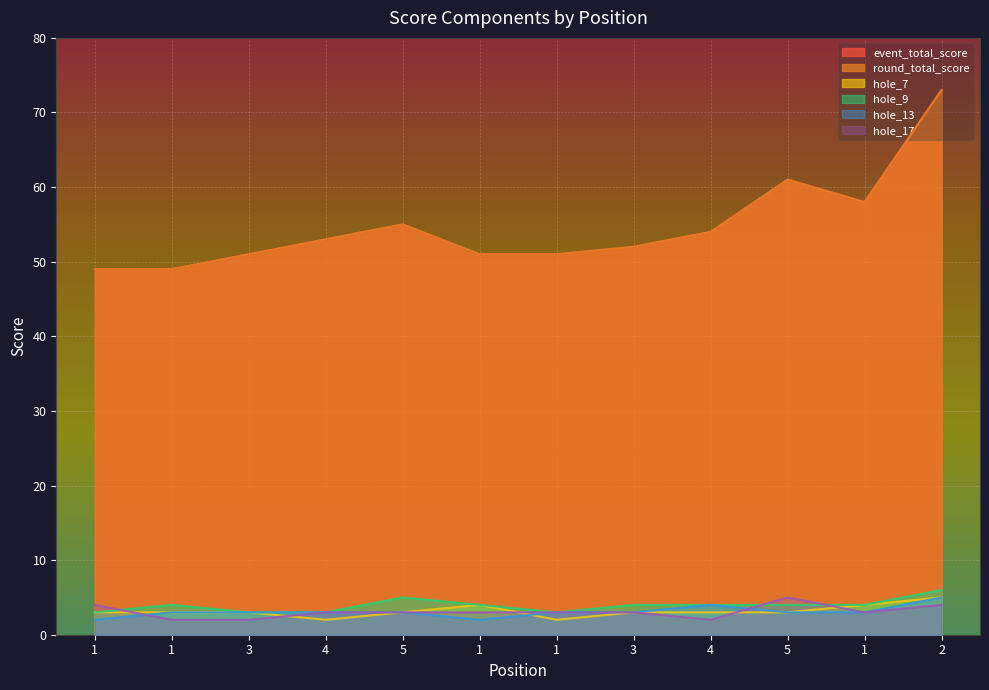

At which category does round_total_score reach its first local valley?

1